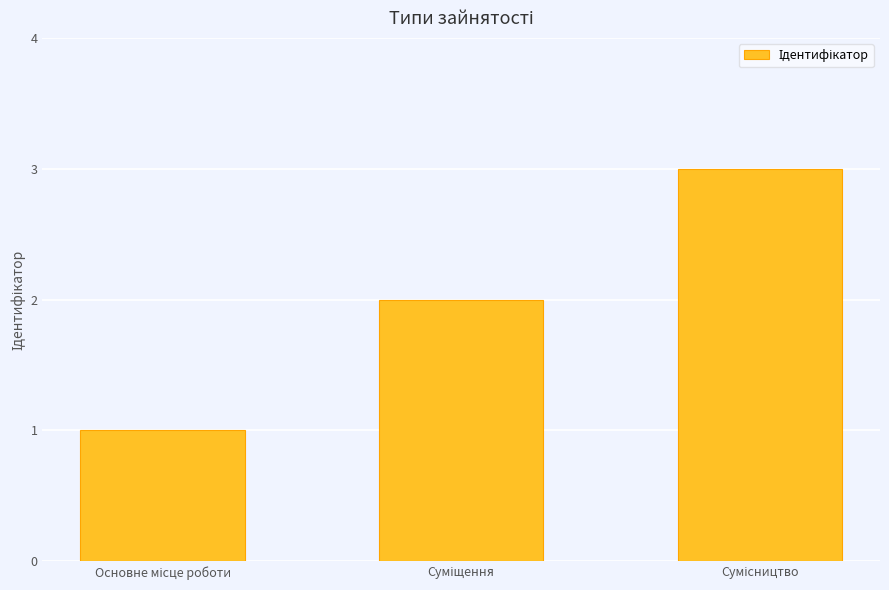

What is the sum of all values?

6